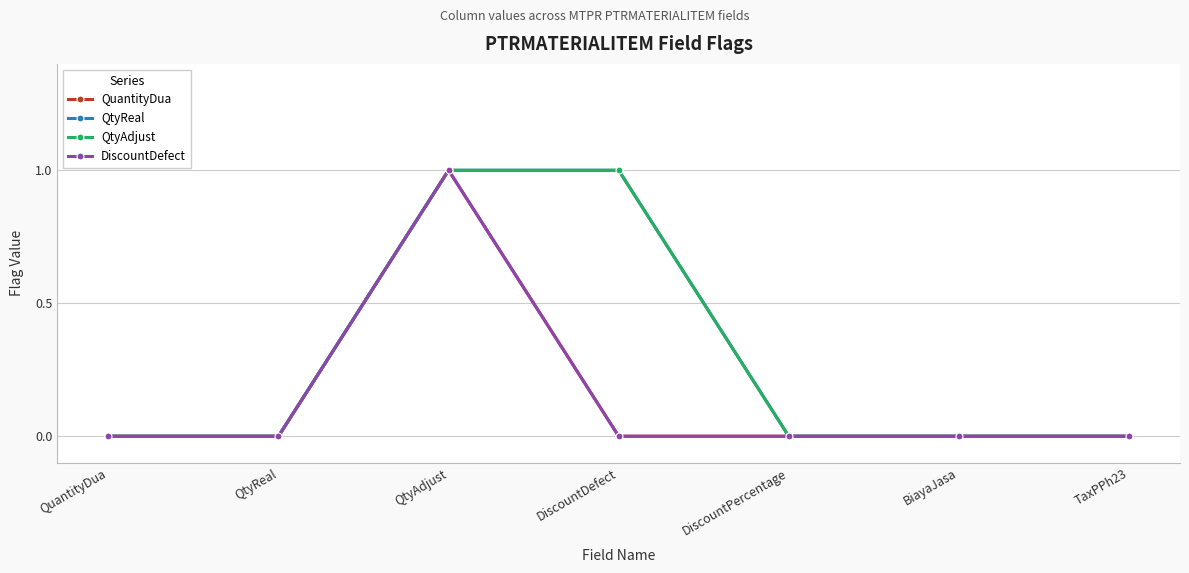

True or false: DiscountDefect has a value of 1 at QuantityDua.

False